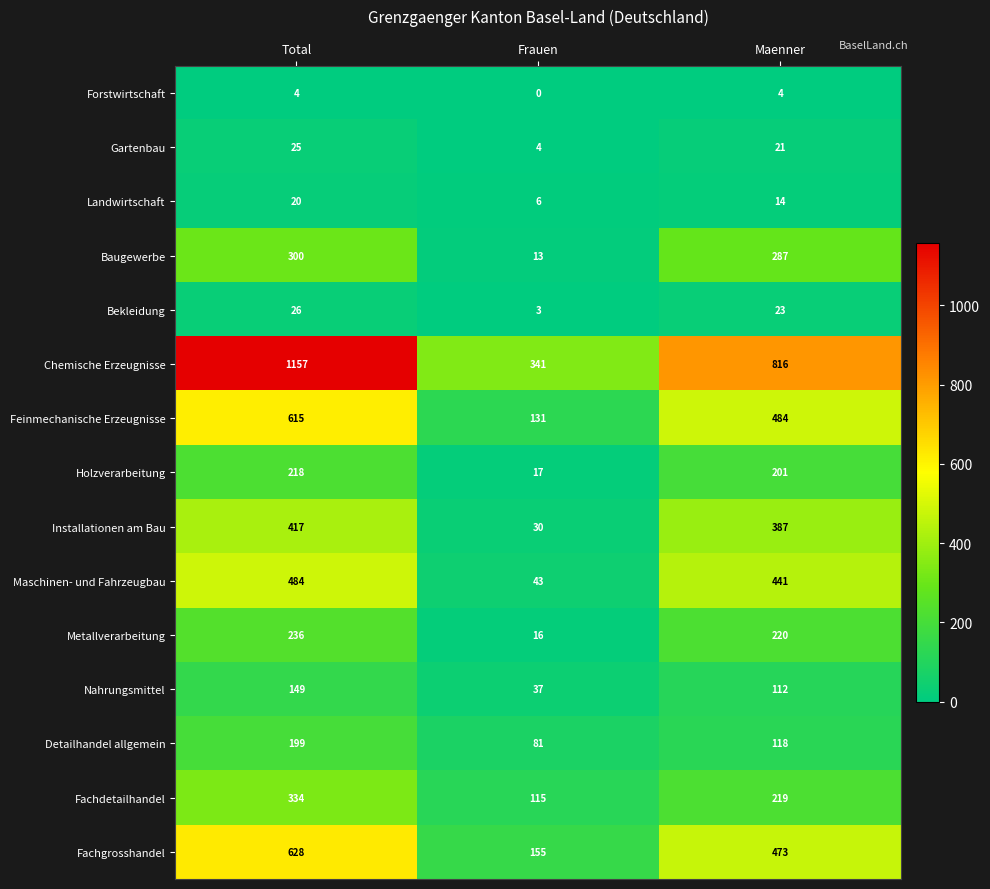

How many data points does each series have?

3